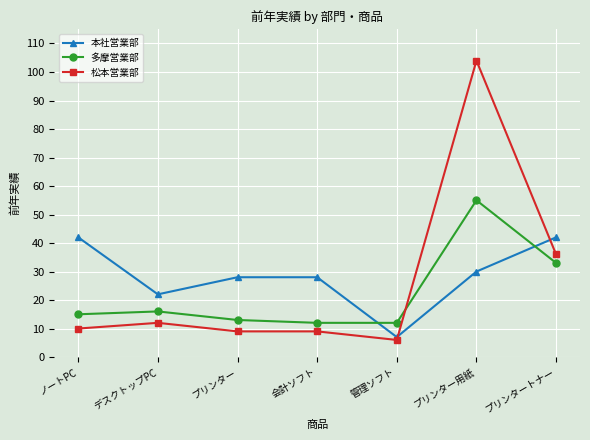

Reading left to right, transcribe all the data shown in this chart.

本社営業部: ノートPC=42	デスクトップPC=22	プリンター=28	会計ソフト=28	管理ソフト=7	プリンター用紙=30	プリンタートナー=42
多摩営業部: ノートPC=15	デスクトップPC=16	プリンター=13	会計ソフト=12	管理ソフト=12	プリンター用紙=55	プリンタートナー=33
松本営業部: ノートPC=10	デスクトップPC=12	プリンター=9	会計ソフト=9	管理ソフト=6	プリンター用紙=104	プリンタートナー=36